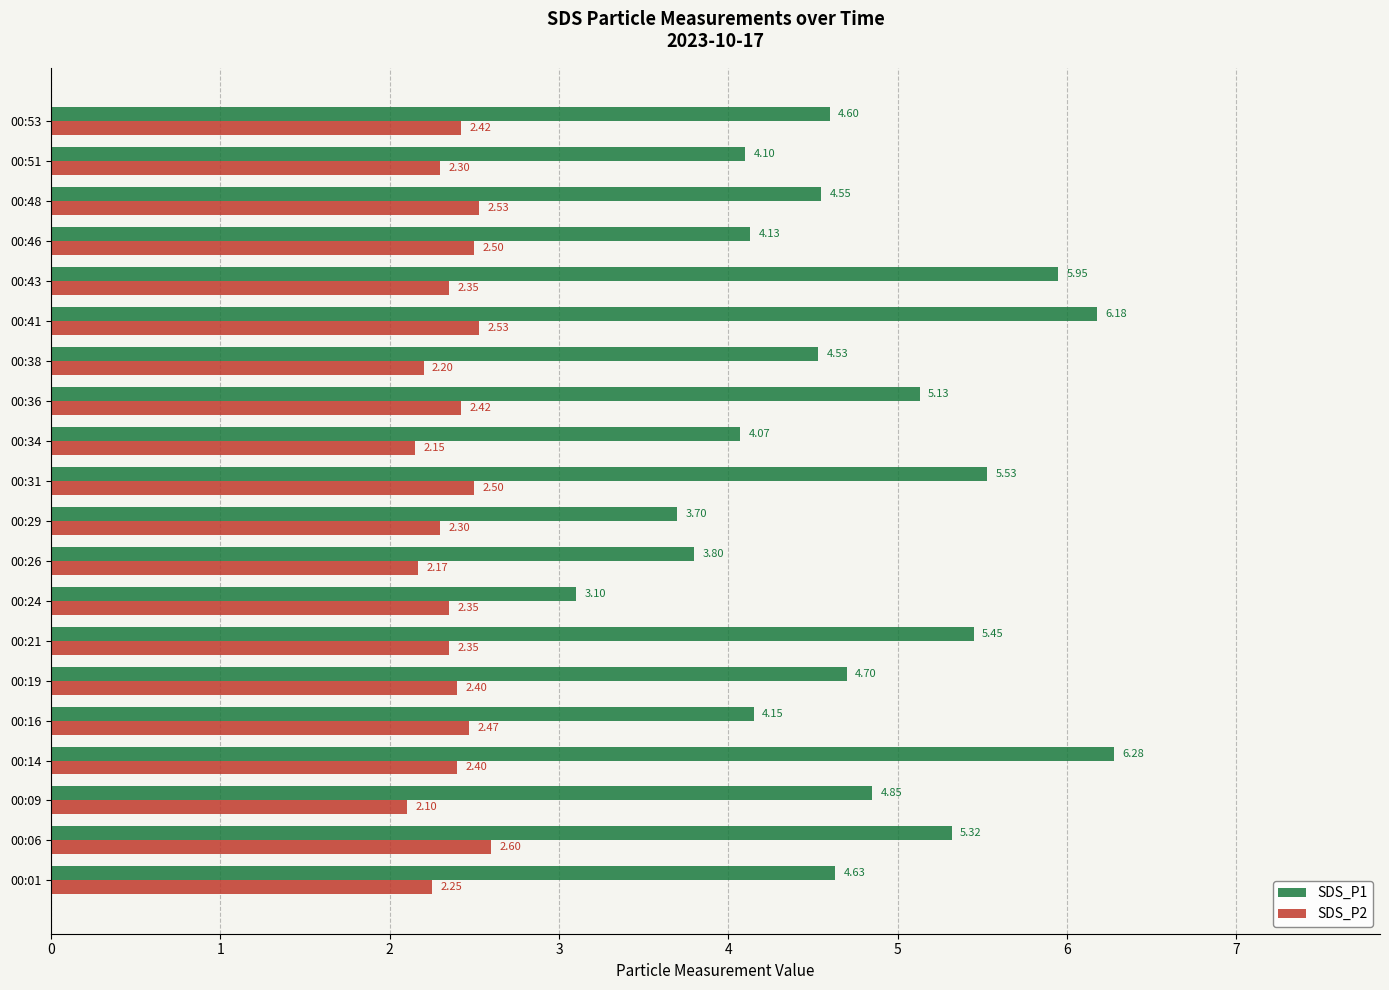

Which series has the largest range (max minus min)?

SDS_P1